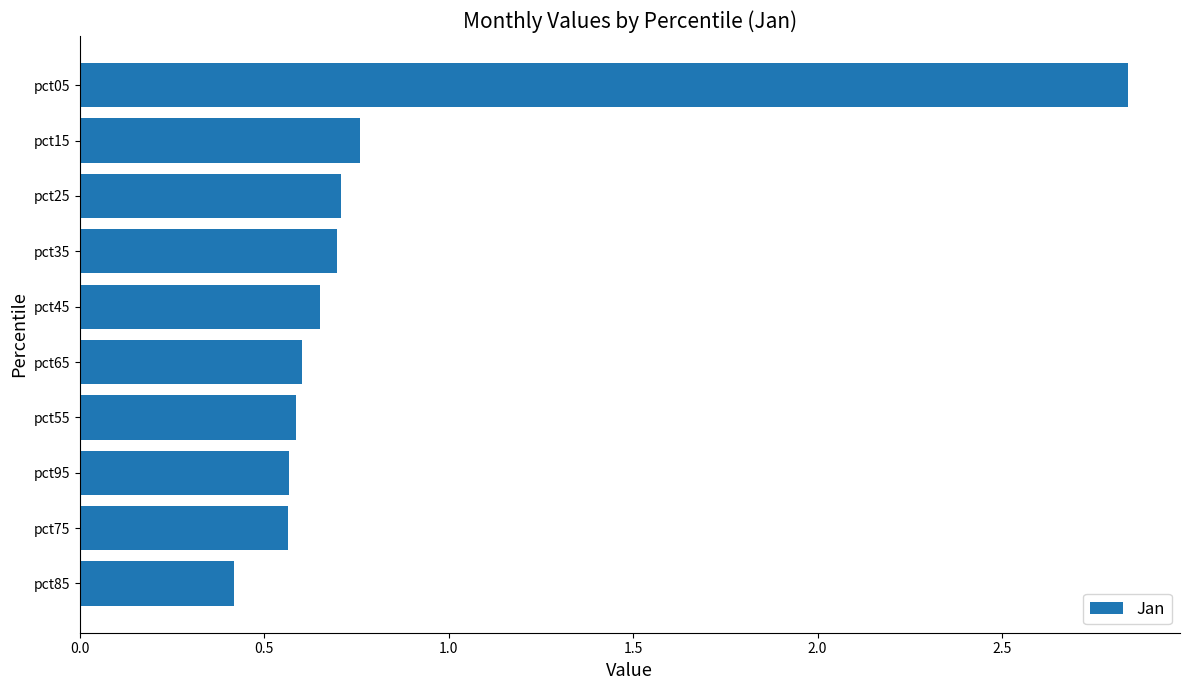

Between pct15 and pct35, which is larger?

pct15